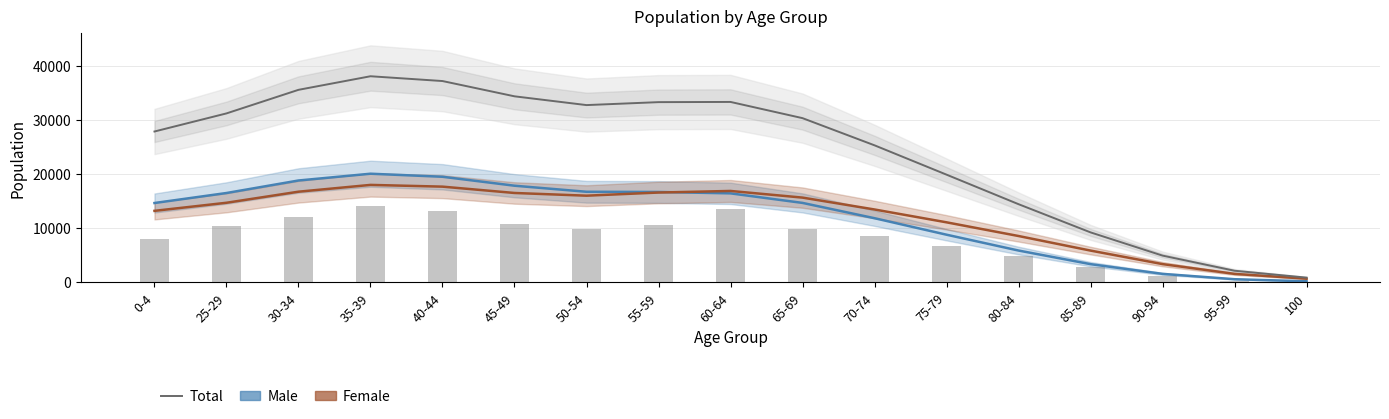

Reading left to right, list all the values displayed in this chart.

Male: 14674	16525	18839	20093	19529	17875	16753	16717	16461	14695	11865	8815	5886	3367	1571	583	199
Female: 13226	14722	16768	18025	17703	16531	16031	16613	16906	15675	13479	11104	8572	5877	3378	1568	678
Total: 27900	31247	35607	38119	37232	34407	32785	33331	33368	30371	25345	19920	14459	9244	4950	2151	878